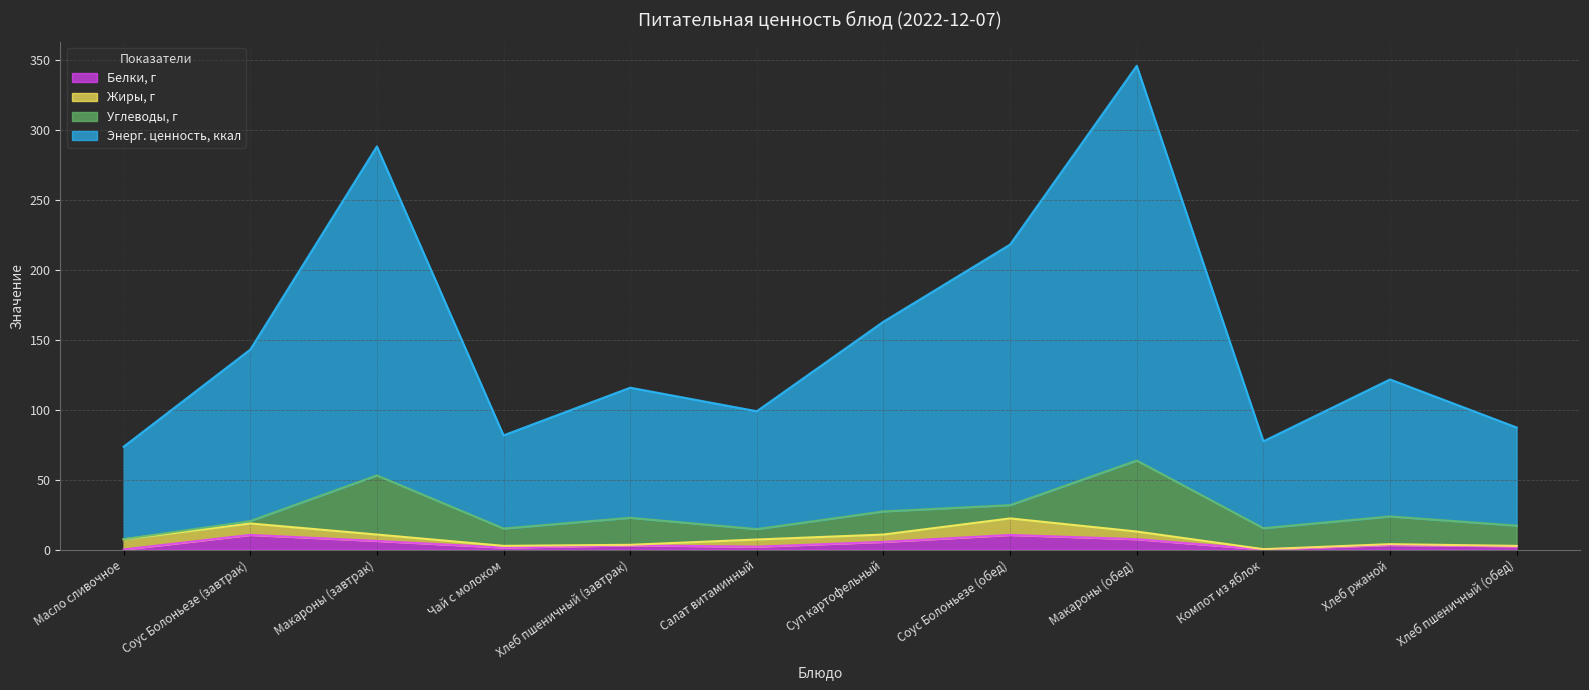

Which series changed the most between Соус Болоньезе (завтрак) and Компот из яблок?

Энерг. ценность, ккал